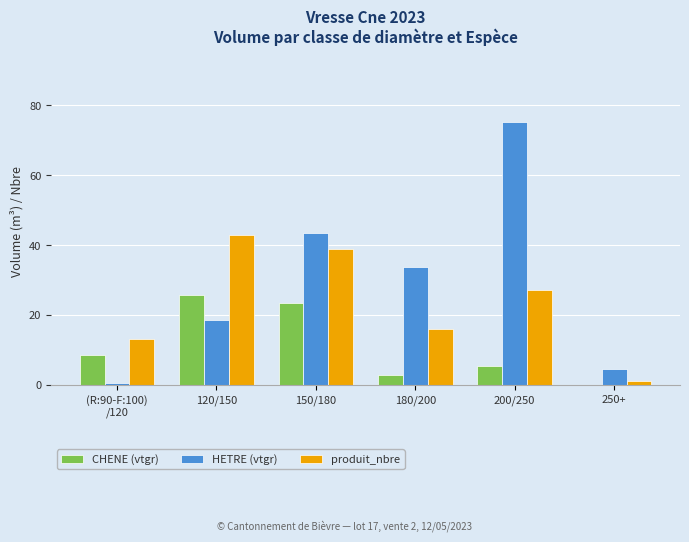

Read the produit_nbre value at 150/180.

39.0